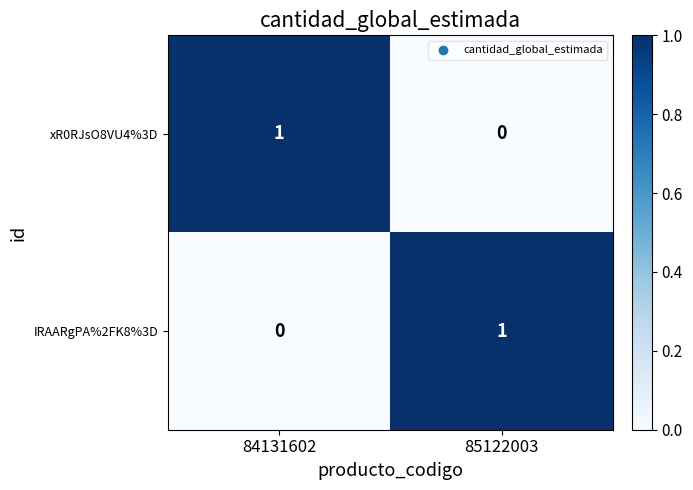

The value of xR0RJsO8VU4%3D at 84131602 is 0. True or false?

False